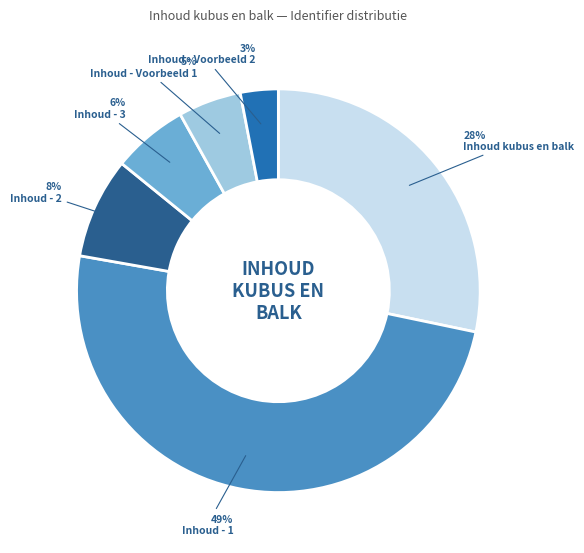

Which has a higher value, Inhoud - Voorbeeld 2 or Inhoud kubus en balk?

Inhoud kubus en balk